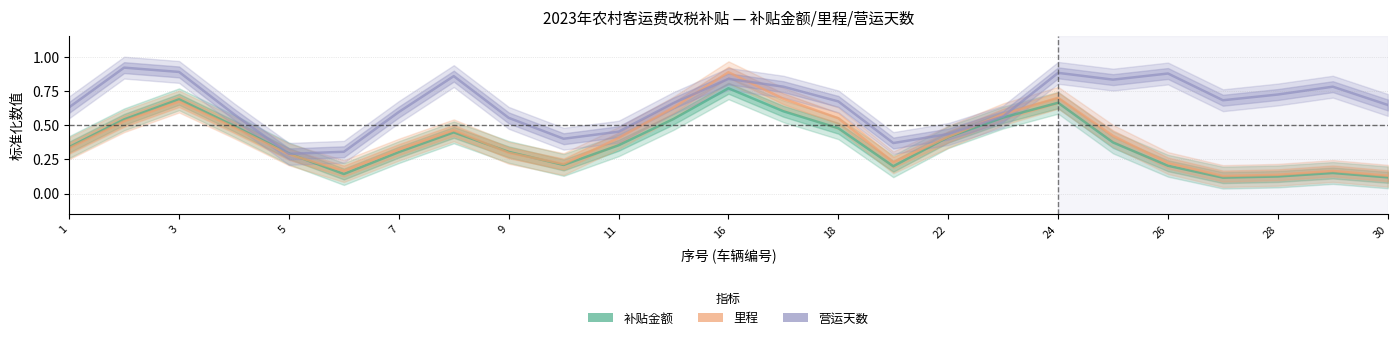

Between 5 and 18, which is larger?

18